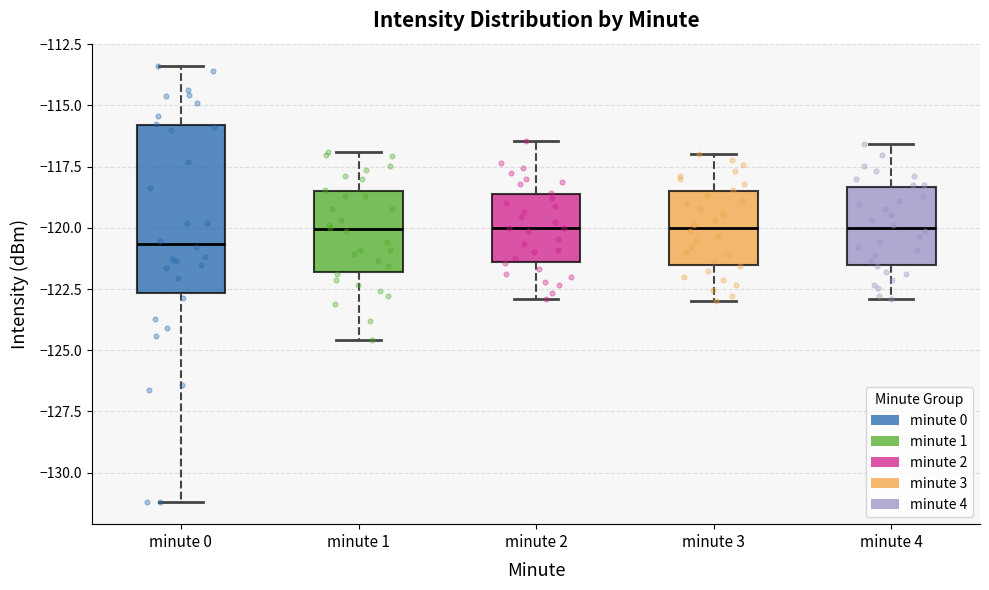

Reading left to right, transcribe this box plot: for each box, give where its median line is, the range the box spans, and where its two whiskers end, as read against the y-axis. The values are not printed on the chart, so give them approximately, as read against the axis.

minute 0: median -120.5, box -122.5 to -116.0, whiskers -131.0 to -113.5
minute 1: median -120.0, box -122.0 to -118.5, whiskers -124.5 to -117.0
minute 2: median -120.0, box -121.5 to -118.5, whiskers -123.0 to -116.5
minute 3: median -120.0, box -121.5 to -118.5, whiskers -123.0 to -117.0
minute 4: median -120.0, box -121.5 to -118.5, whiskers -123.0 to -116.5